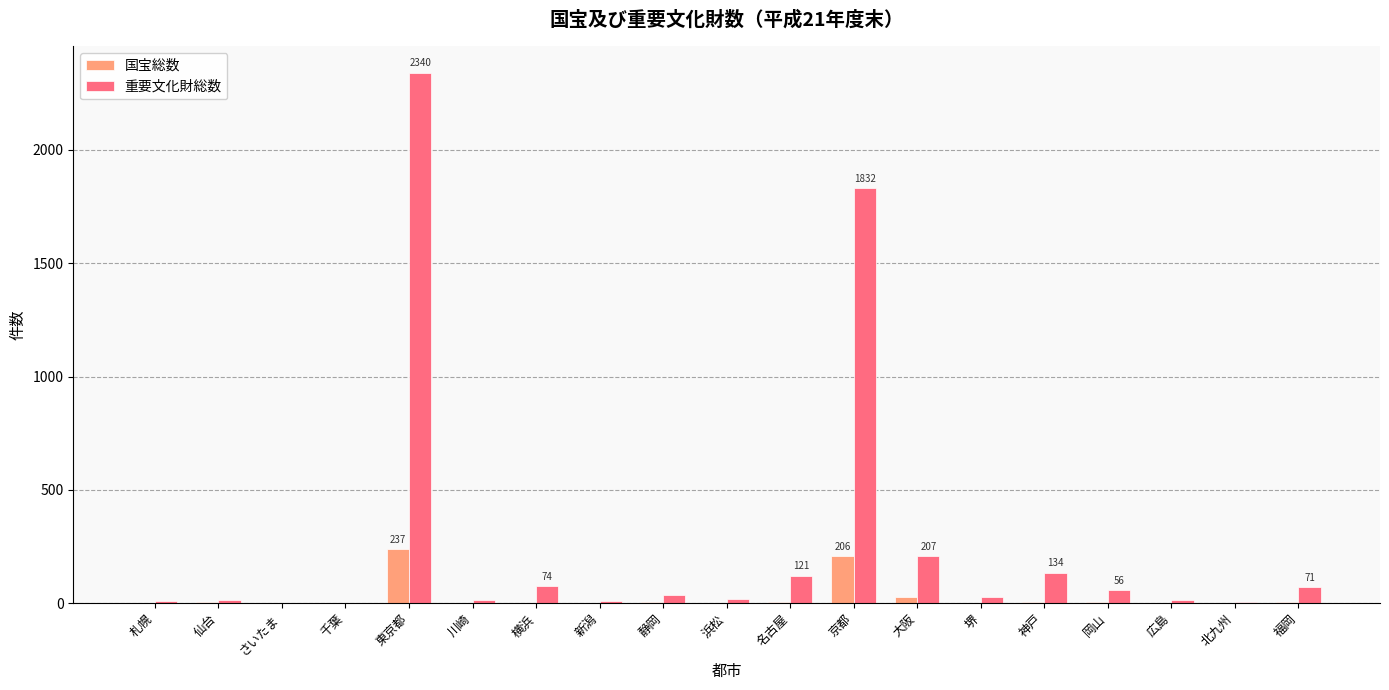

Which label corresponds to the largest value in the chart?

東京都